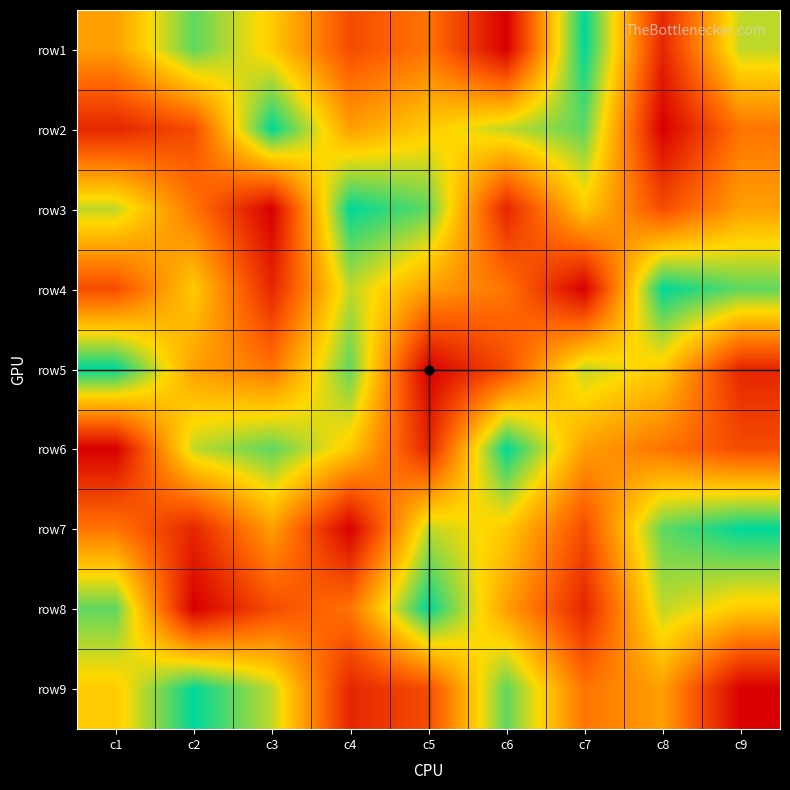

Reading left to right, extract all data points from this chart.

row1: c1=5	c2=8	c3=6	c4=3	c5=4	c6=1	c7=9	c8=2	c9=7
row2: c1=2	c2=3	c3=9	c4=5	c5=6	c6=7	c7=8	c8=1	c9=4
row3: c1=7	c2=4	c3=1	c4=9	c5=8	c6=2	c7=6	c8=3	c9=5
row4: c1=3	c2=6	c3=2	c4=7	c5=5	c6=4	c7=1	c8=9	c9=8
row5: c1=9	c2=5	c3=4	c4=8	c5=1	c6=3	c7=7	c8=6	c9=2
row6: c1=1	c2=7	c3=8	c4=6	c5=2	c6=9	c7=5	c8=4	c9=3
row7: c1=4	c2=2	c3=5	c4=1	c5=7	c6=6	c7=3	c8=8	c9=9
row8: c1=8	c2=1	c3=3	c4=4	c5=9	c6=5	c7=2	c8=7	c9=6
row9: c1=6	c2=9	c3=7	c4=2	c5=3	c6=8	c7=4	c8=5	c9=1